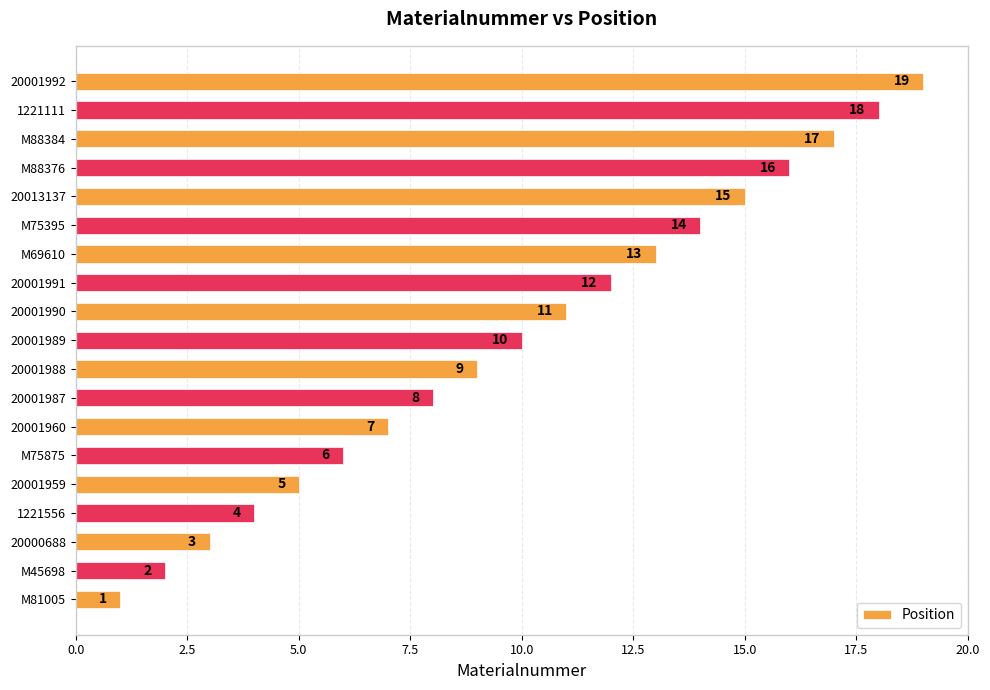

Between 20001990 and 1221556, which is larger?

20001990